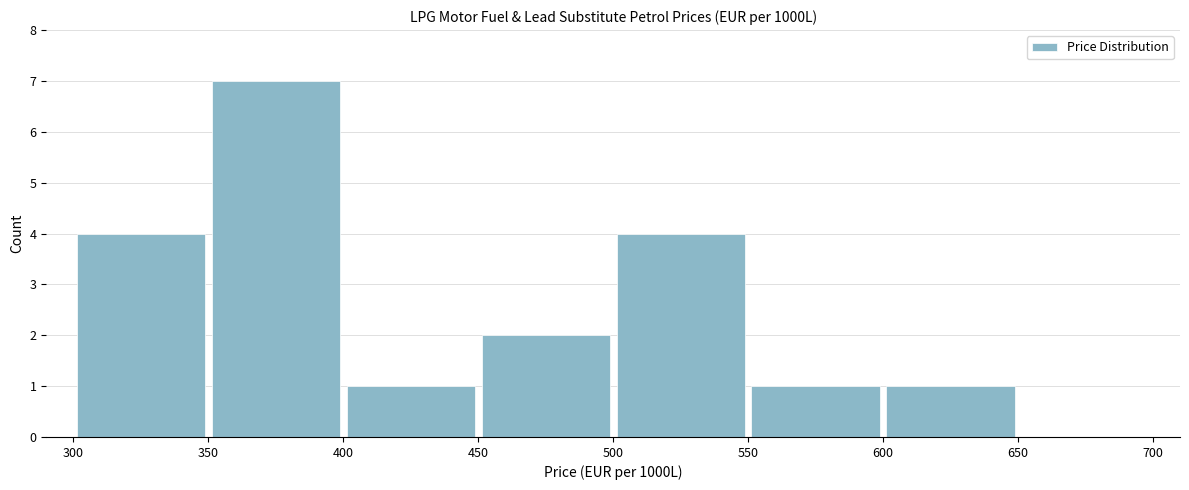

Reading left to right, transcribe this chart: for each bar, give the range it covers on the x-axis and its height. The values are not printed on the chart, so give them approximately, as read against the axis.

300 to 350: 4
350 to 400: 7
400 to 450: 1
450 to 500: 2
500 to 550: 4
550 to 600: 1
600 to 650: 1
650 to 700: 0